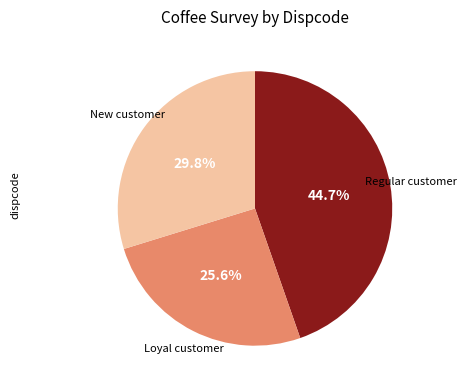

Is there a majority slice in this chart?

No